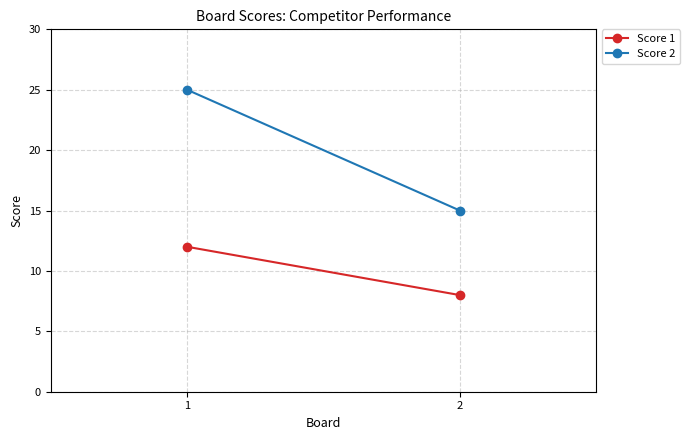

At which label is Score 2 closest to 20?

1